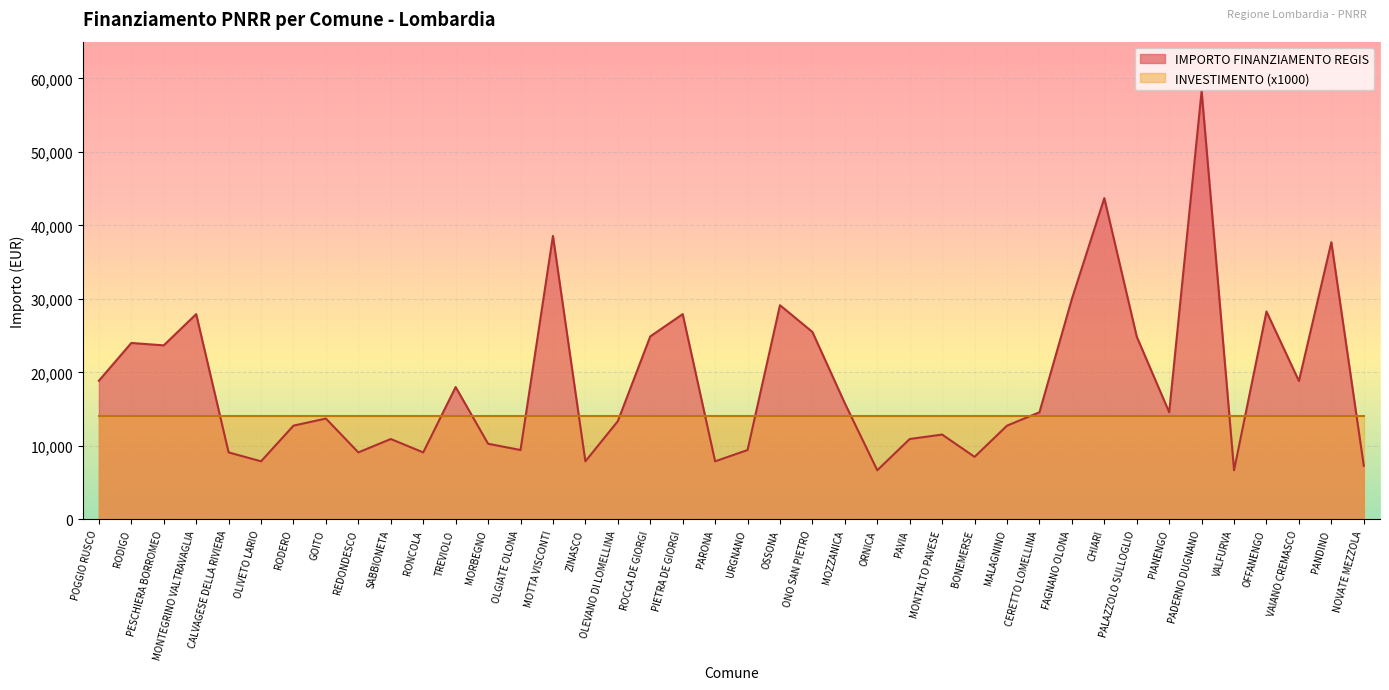

How many interior local peaks (higher than both neighbors) does the data have?

13